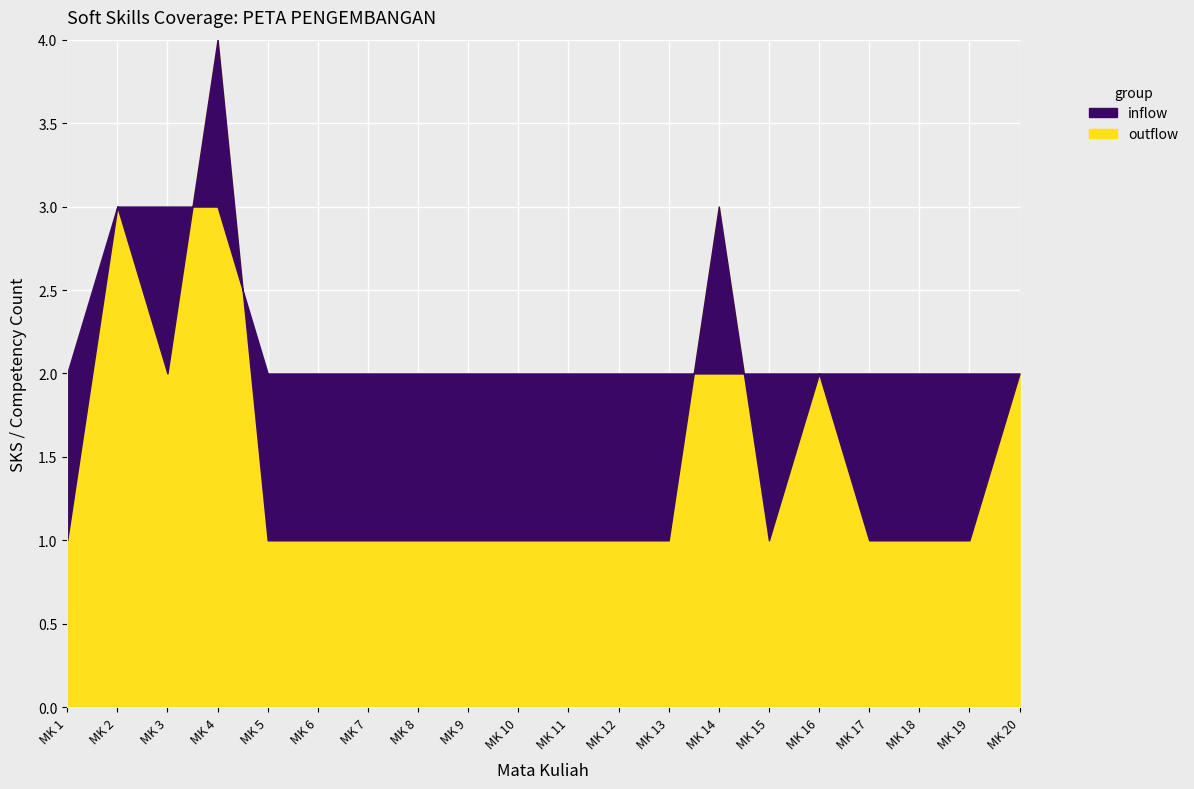

True or false: inflow has more than 1 interior local peaks.

False